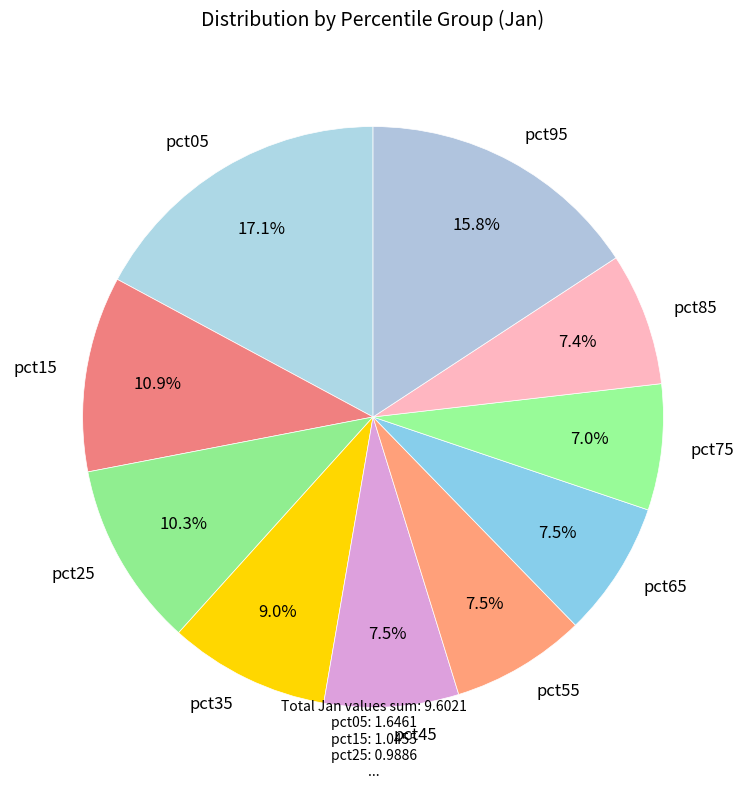

To the nearest percent, what portion does pct15 represent?

11%